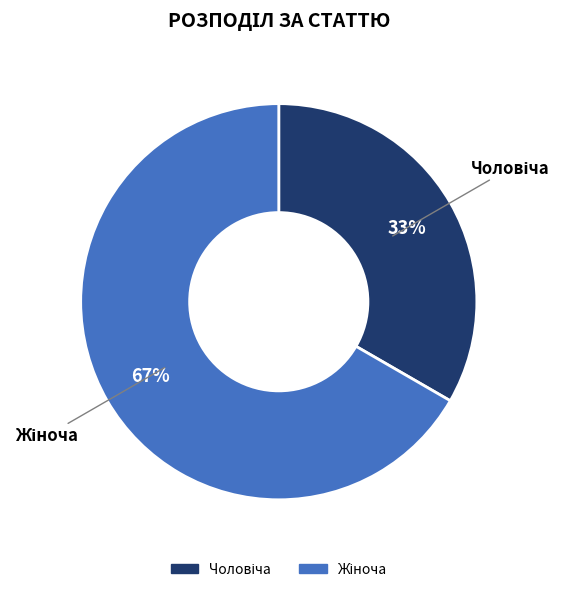

To the nearest percent, what is the average slice percentage?

50%